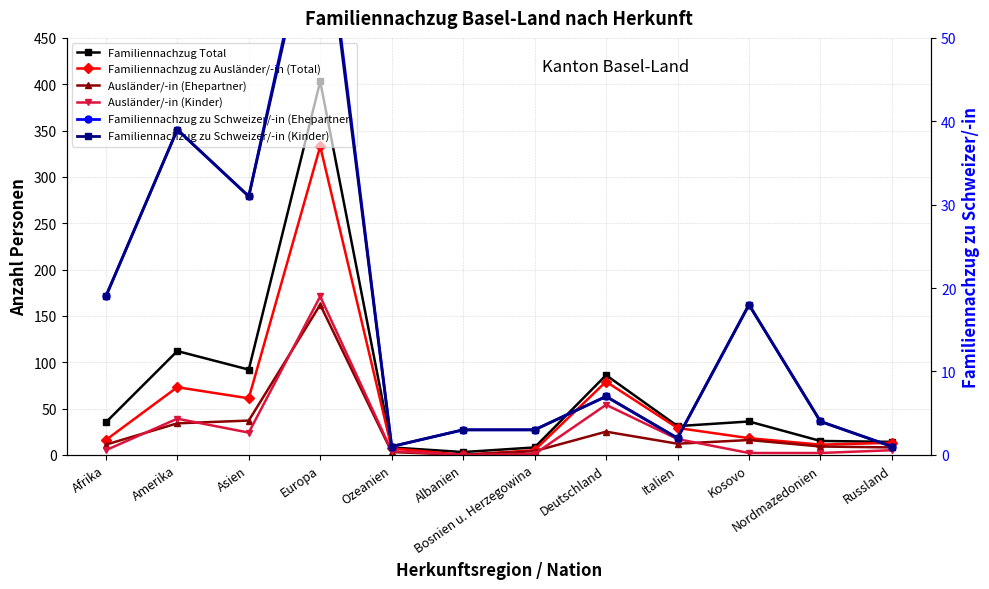

True or false: Familiennachzug zu Ausländer/-in (Total) has more than 1 points higher than both neighbors.

True